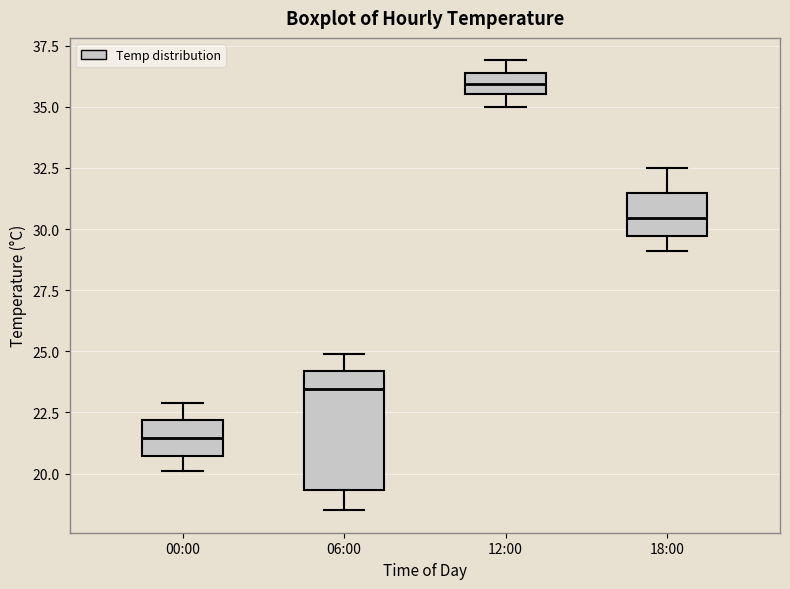

Reading left to right, transcribe this box plot: for each box, give where its median line is, the range the box spans, and where its two whiskers end, as read against the y-axis. The values are not printed on the chart, so give them approximately, as read against the axis.

00:00: median 21.5, box 20.5 to 22.0, whiskers 20.0 to 23.0
06:00: median 23.5, box 19.5 to 24.0, whiskers 18.5 to 25.0
12:00: median 36.0, box 35.5 to 36.5, whiskers 35.0 to 37.0
18:00: median 30.5, box 29.5 to 31.5, whiskers 29.0 to 32.5